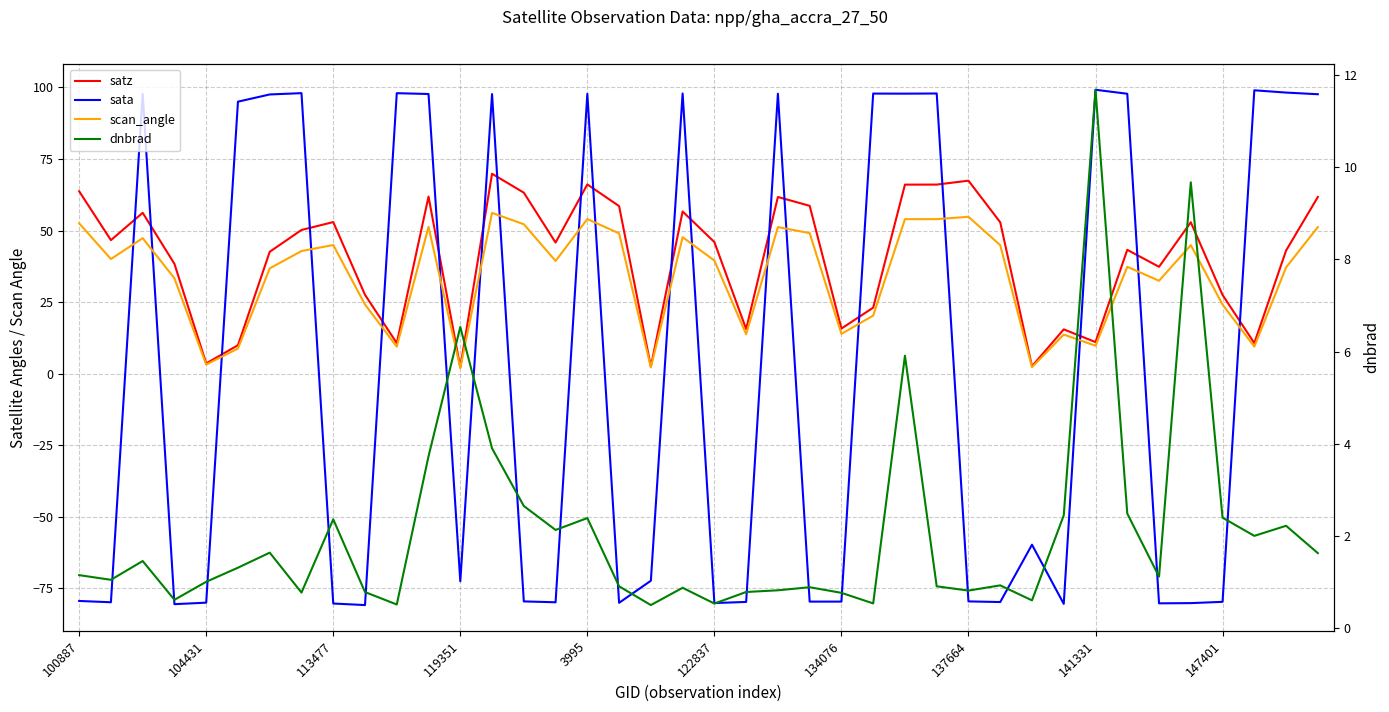

At which label does dnbrad first exceed 1?

100887